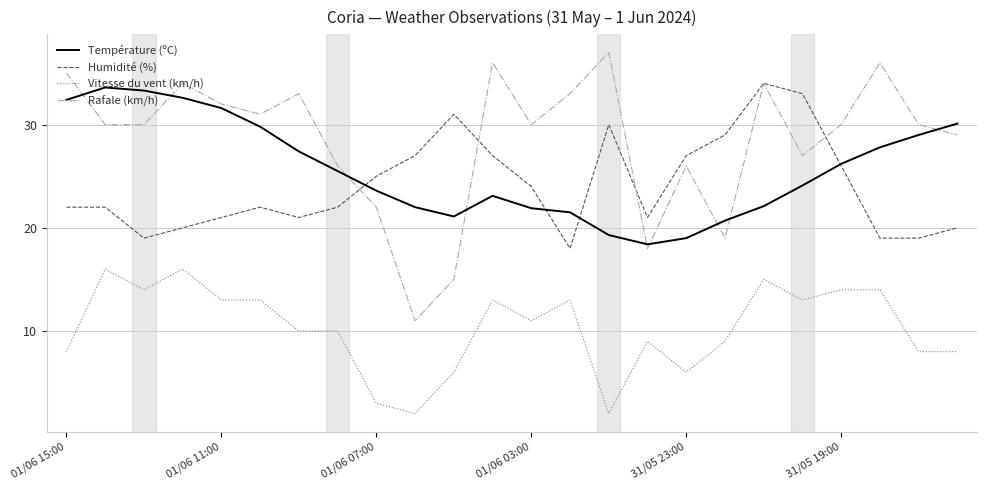

In Température (ºC), how many points are lower than both neighbors (excluding endpoints)?

2